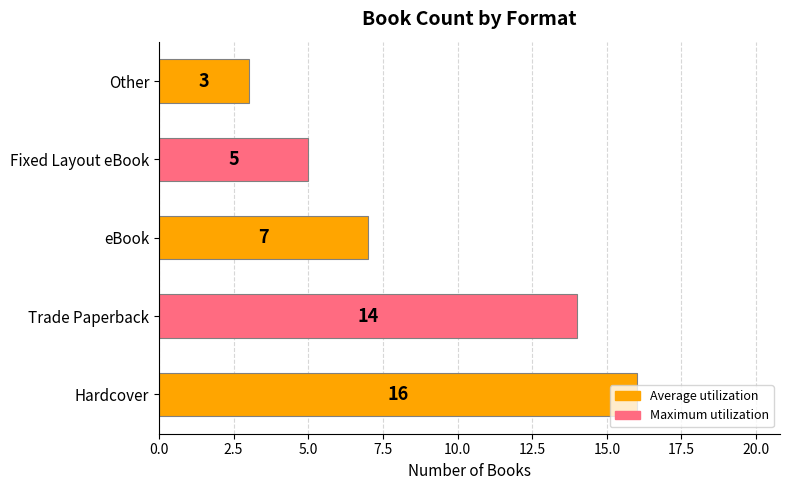

How many bars are there in total?

5